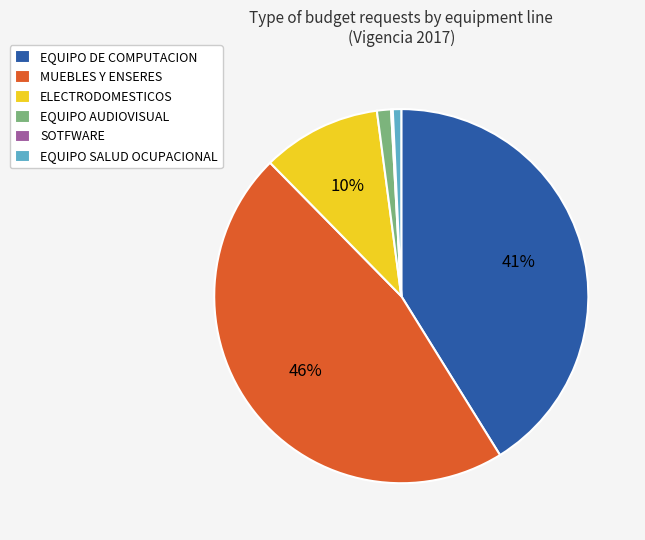

What is the largest slice in the pie chart?

MUEBLES Y ENSERES